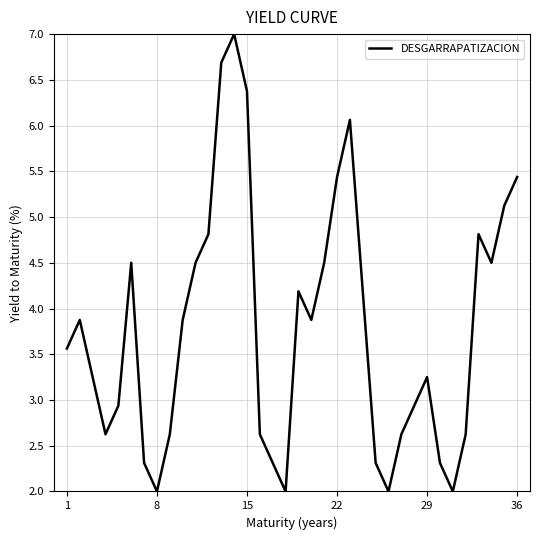

What is the maximum value shown in the chart?

7.0